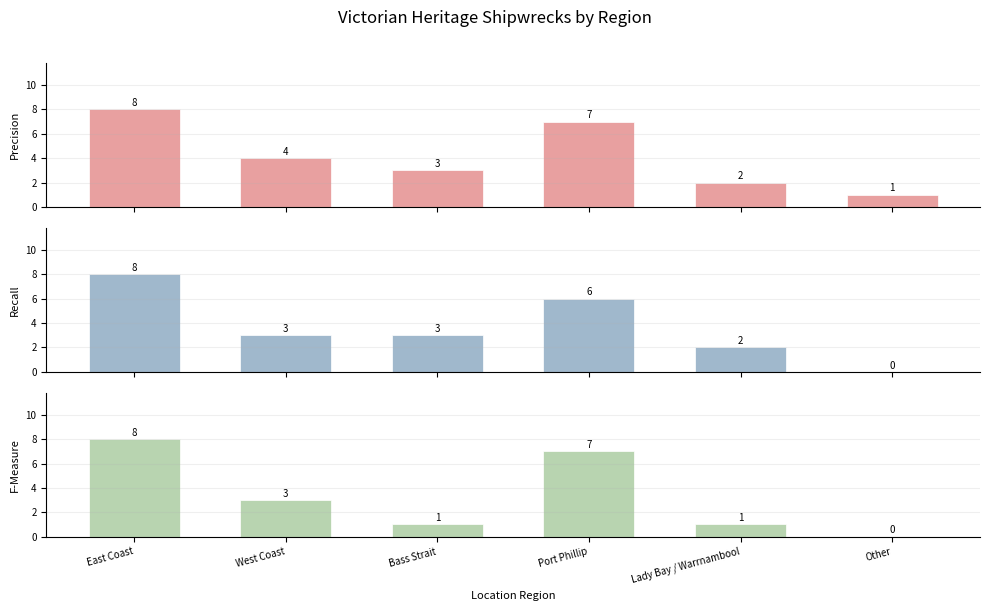

What is the label of the 2nd bar from the right?

Lady Bay / Warrnambool